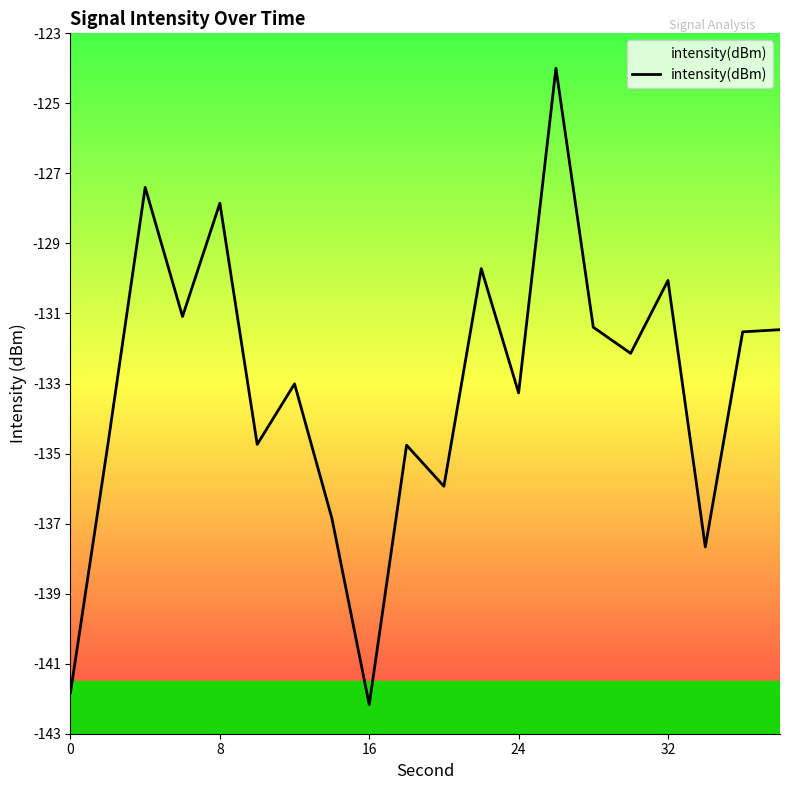

True or false: the data shows -141.8 at 0.

True